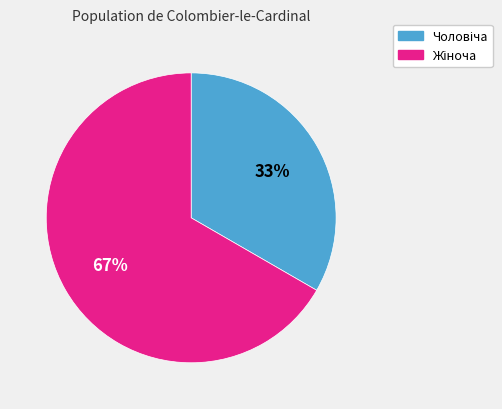

Is there a majority slice in this chart?

Yes